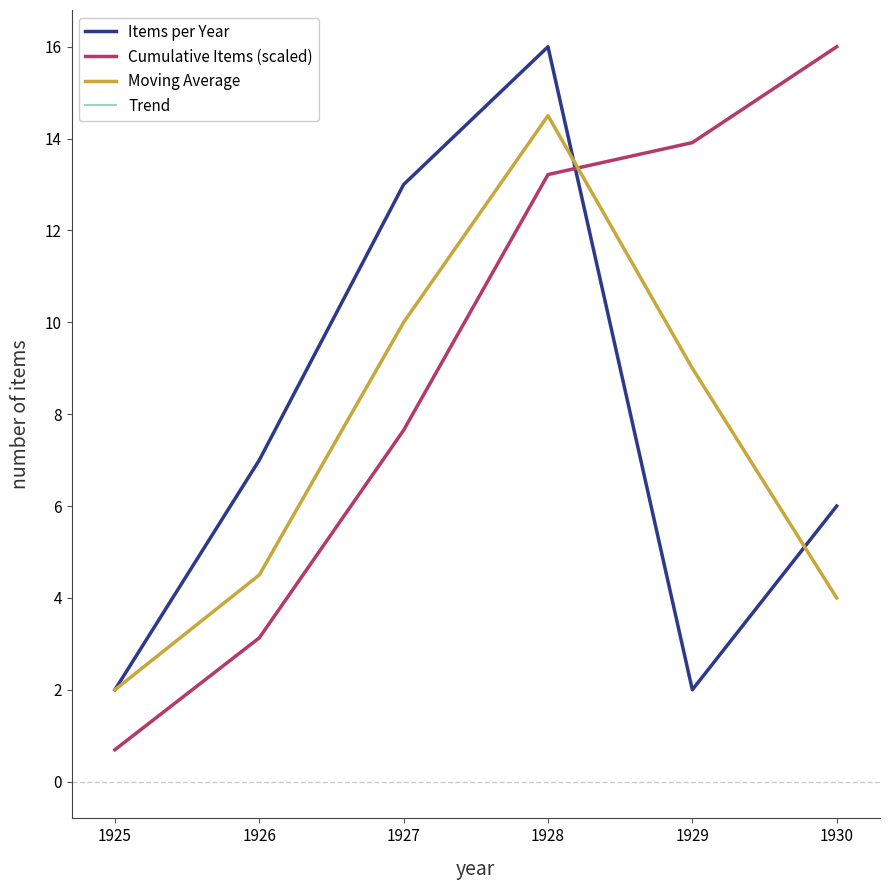

Where does the Moving Average series first go above 9?

1927